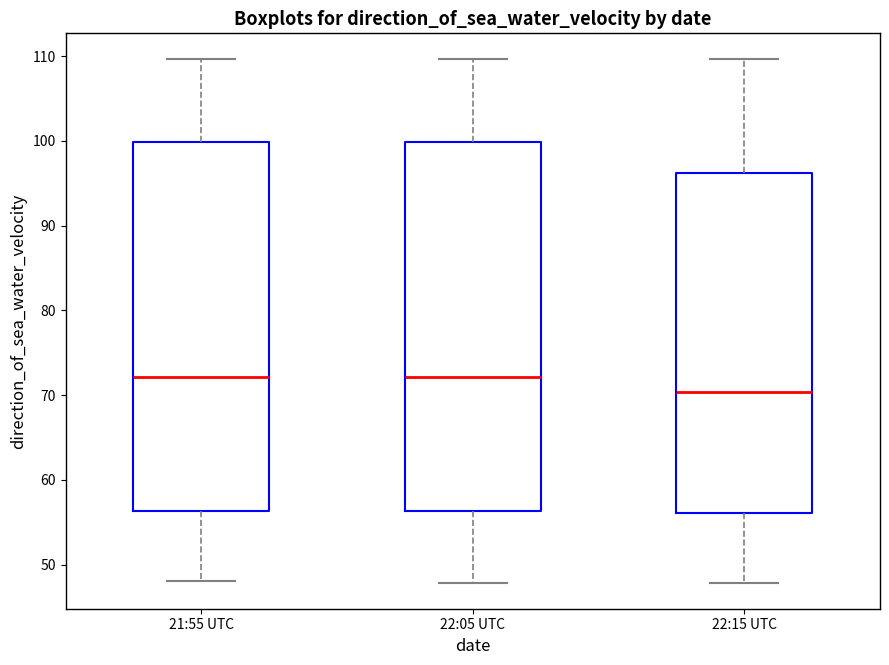

Where does the median line of the box for 22:15 UTC sit on the y-axis? The values are not printed on the chart, so give them approximately, as read against the axis.

70